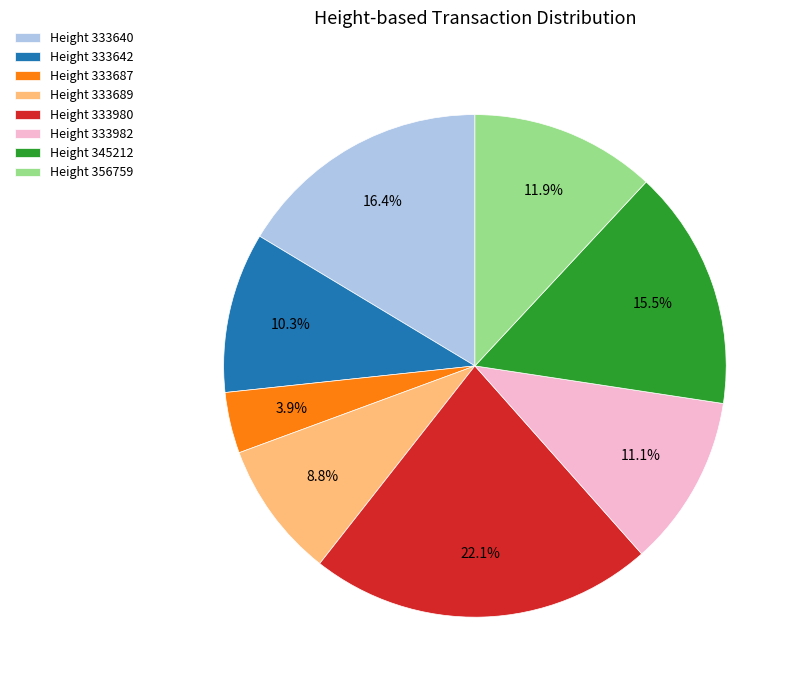

Which has a higher value, Height 333642 or Height 333687?

Height 333642